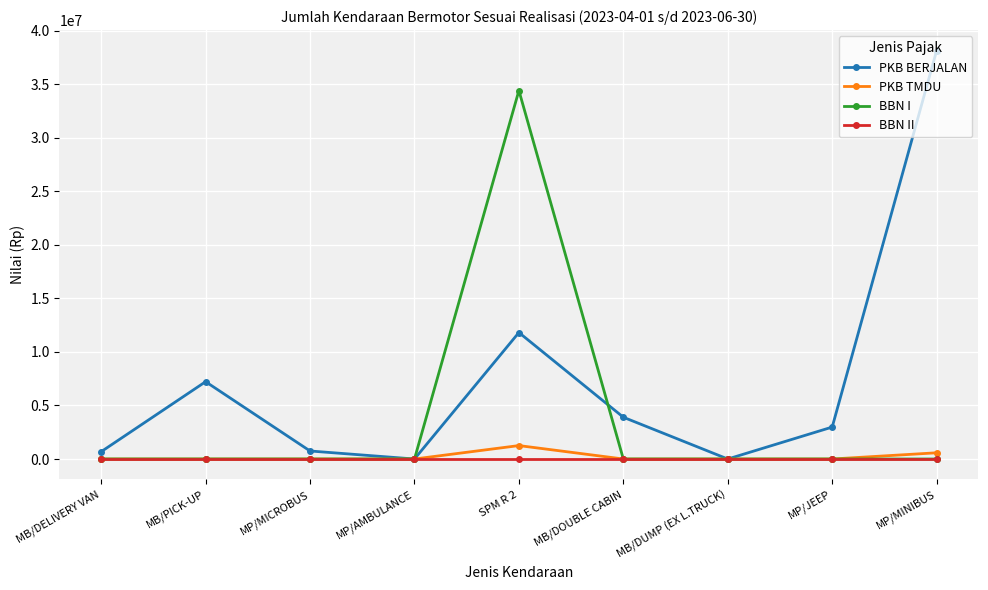

What is the highest value of the BBN I series?

34415250